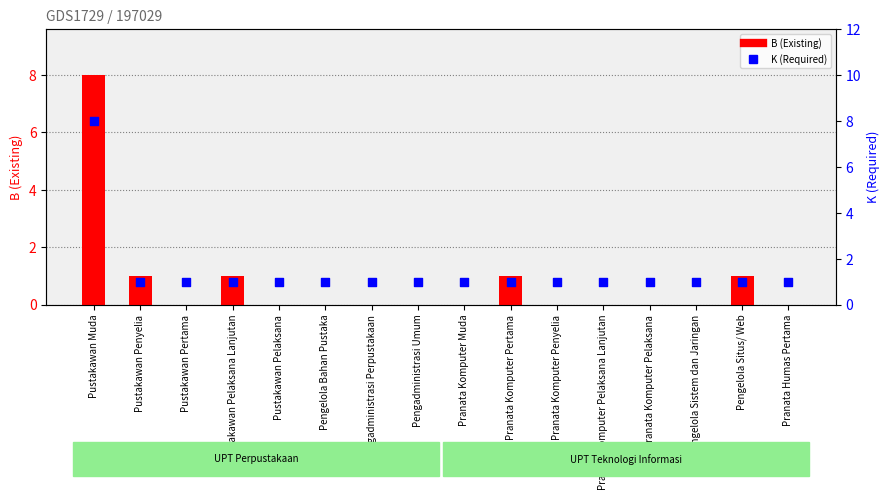

Which series has the largest total across all categories?

K (Required)